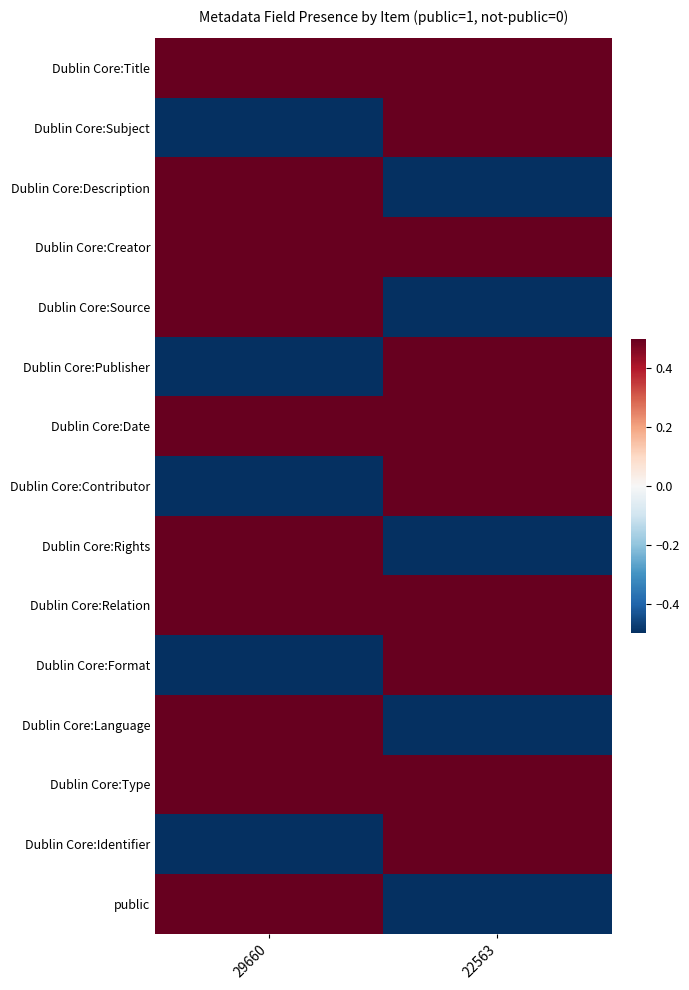

What is the total value across all series at 29660?

2.5